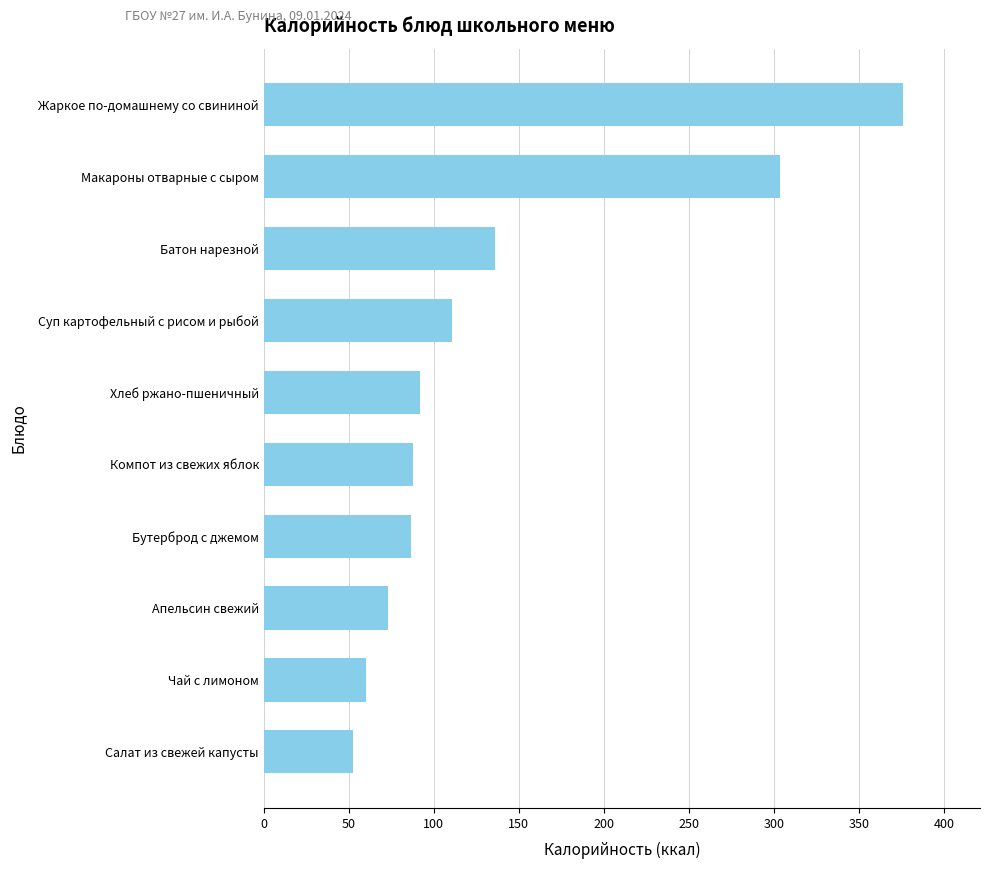

Which category has the lowest value across all series?

Салат из свежей капусты